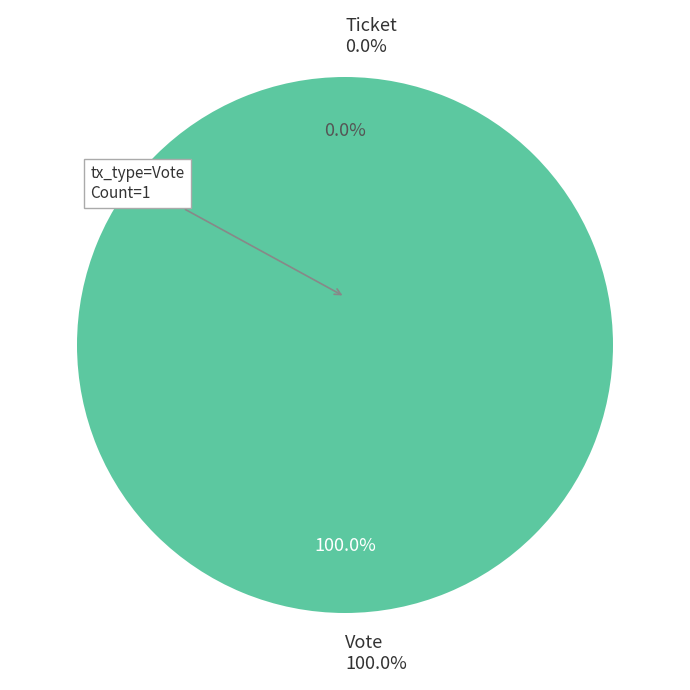

How many slices are in this pie chart?

2